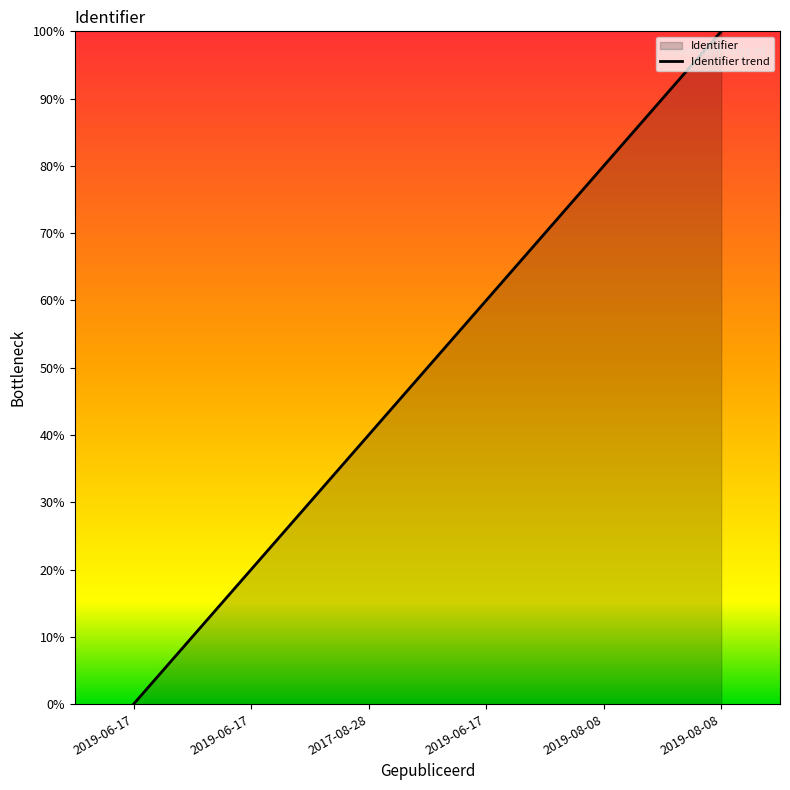

Where does the data first go above 60?

2019-08-08